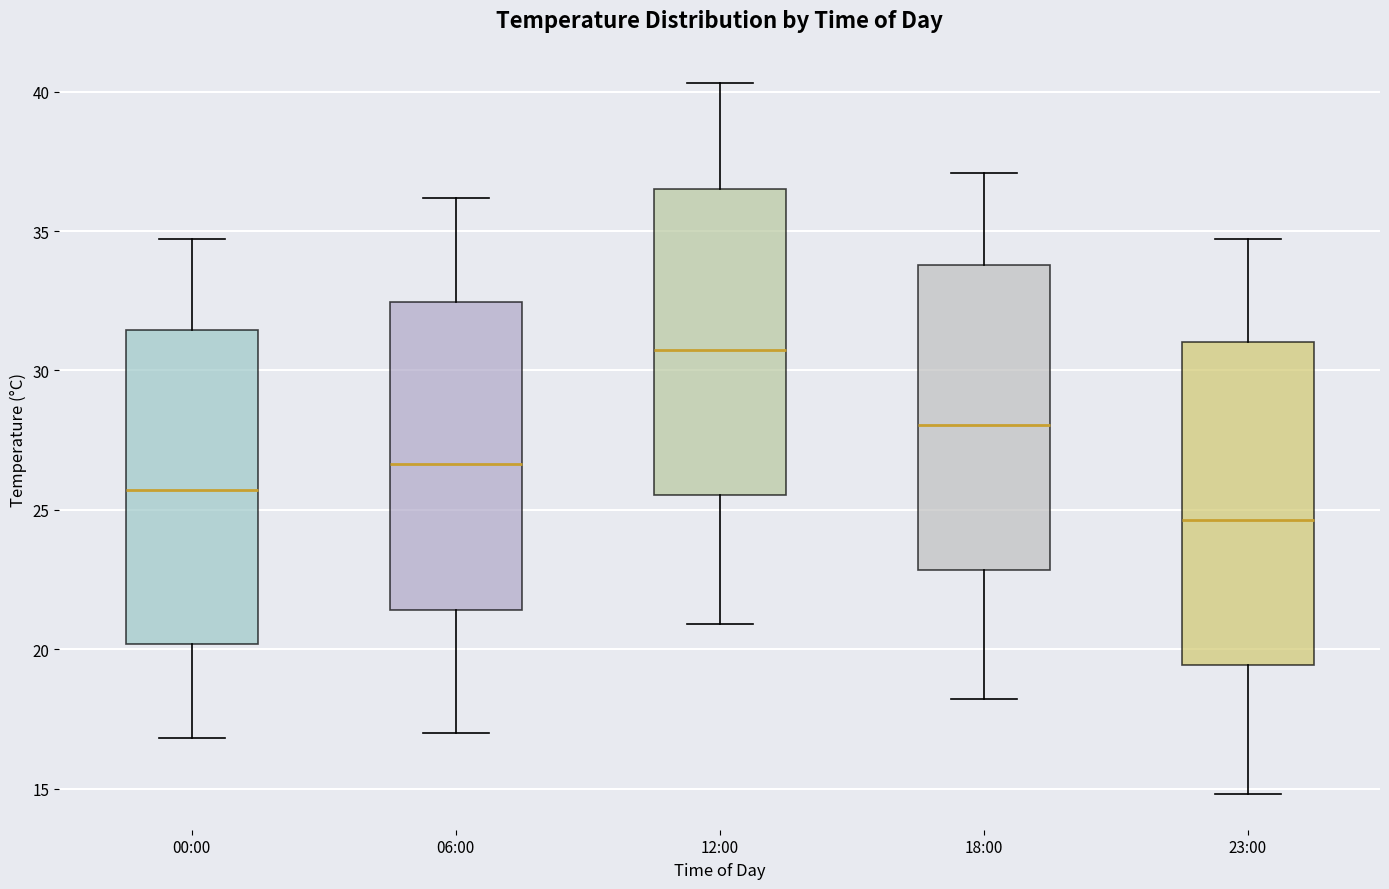

Where does the lower whisker of the box for 23:00 end on the y-axis? The values are not printed on the chart, so give them approximately, as read against the axis.

15.0